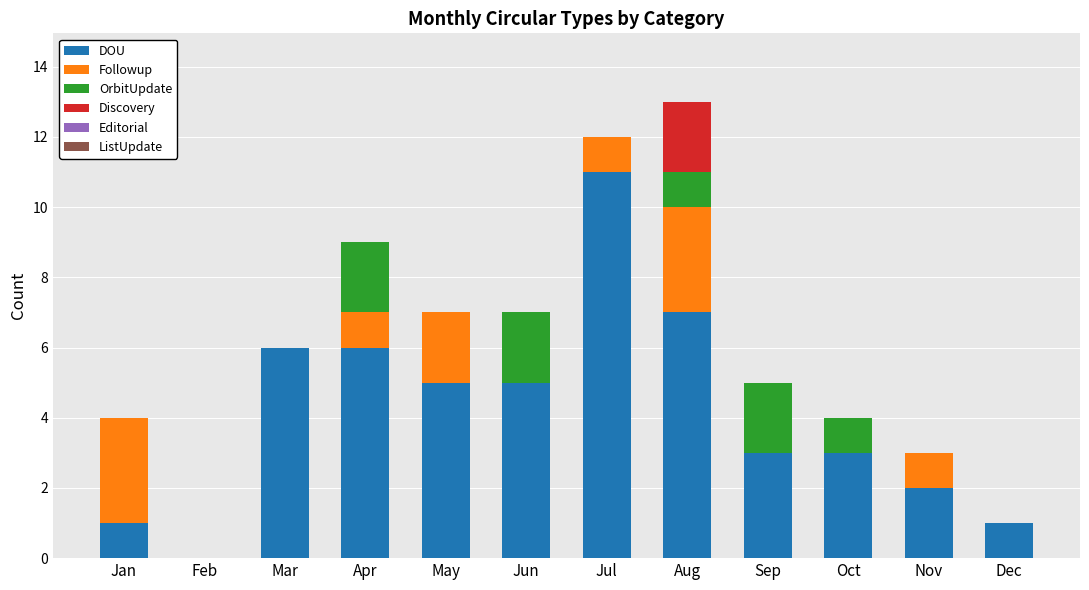

What is the total value across all series at Jan?

4